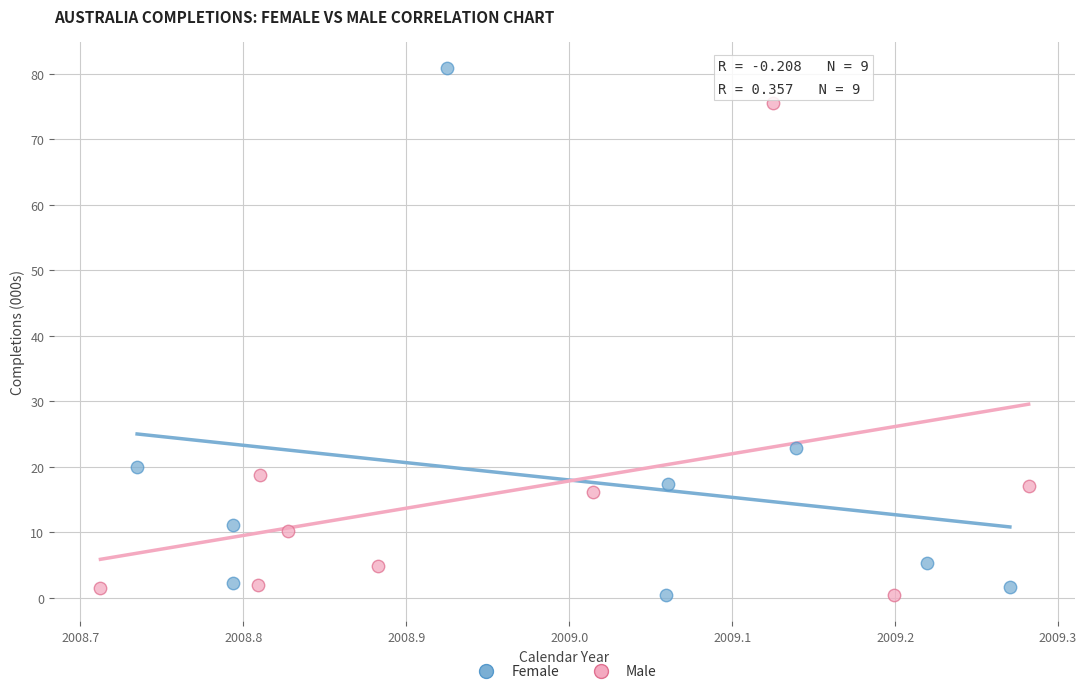

What are all the series names shown in the legend?

Female, Male